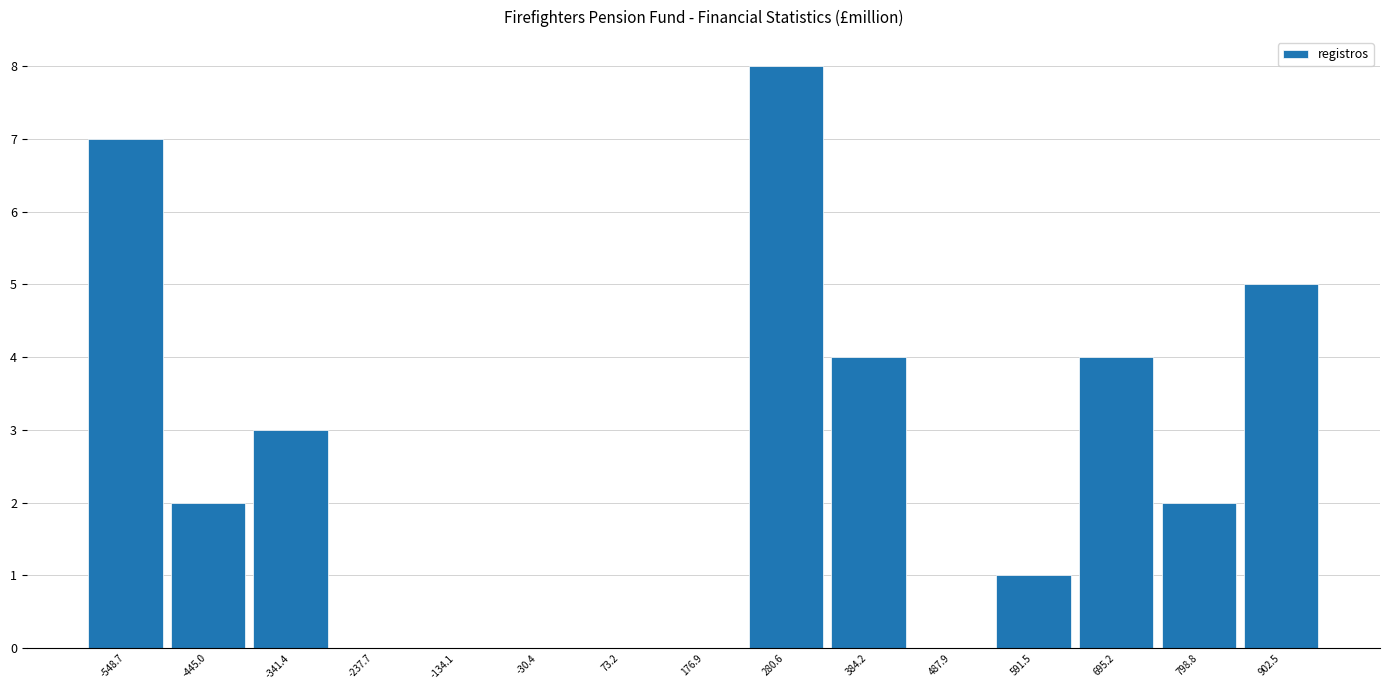

Which range on the x-axis has the tallest bar?

220 to 340